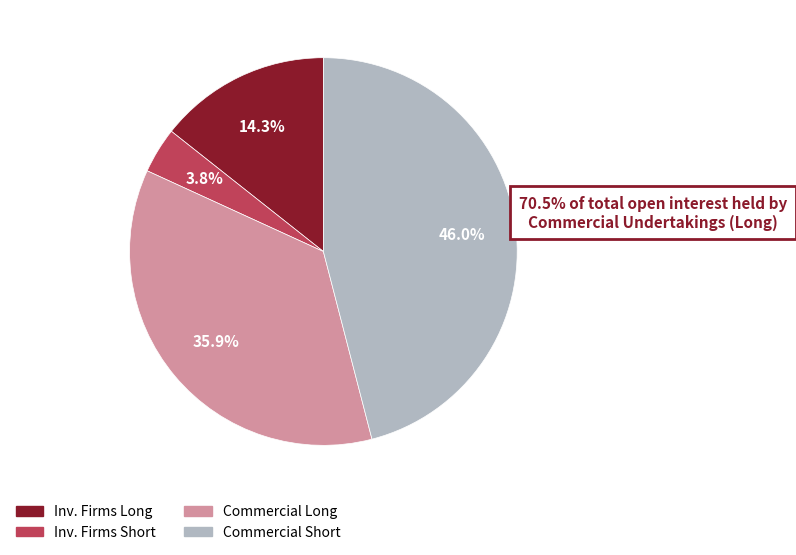

How many segments does this pie chart have?

4